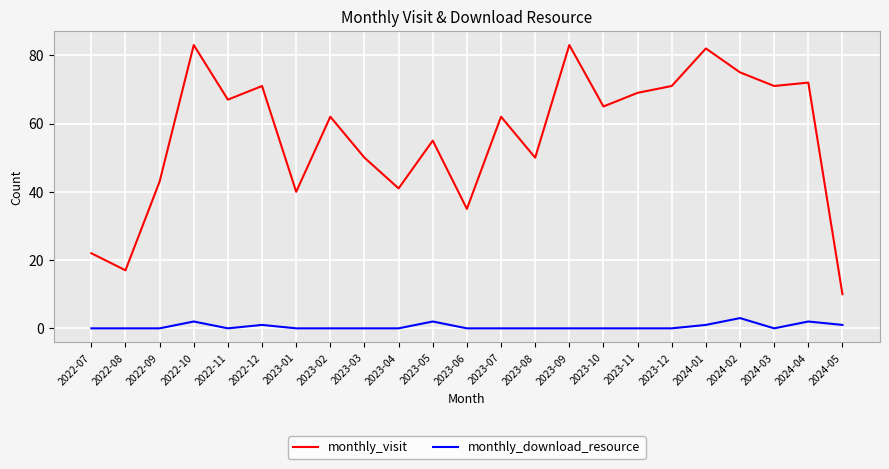

What is the difference between the maximum and minimum values in the monthly_download_resource series?

3